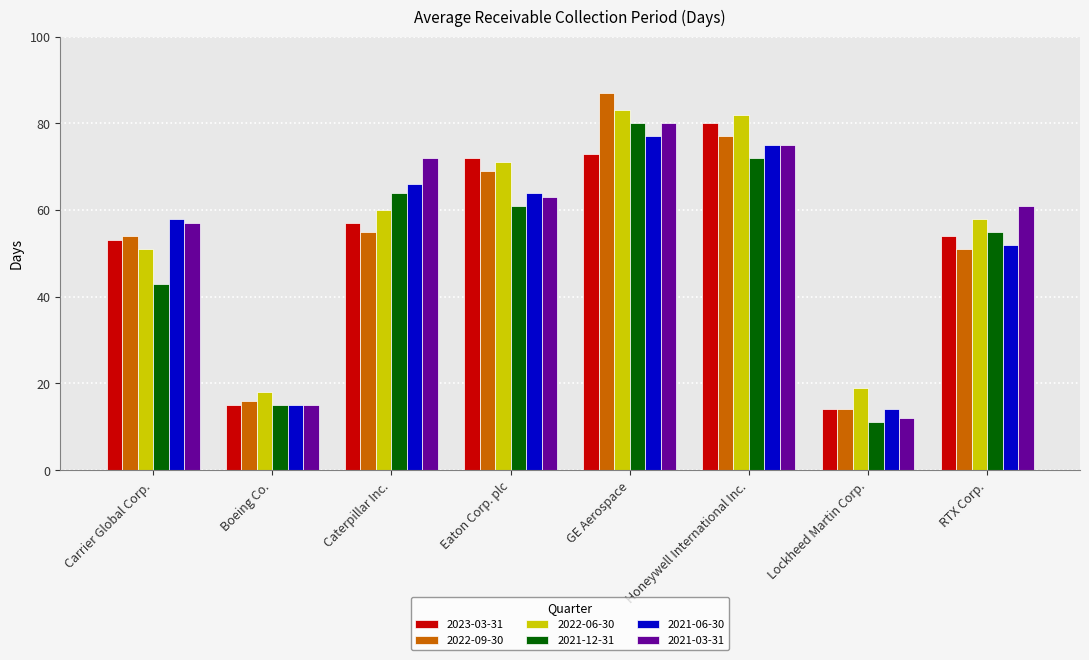

What is the approximate value of 2021-06-30 at GE Aerospace?

77